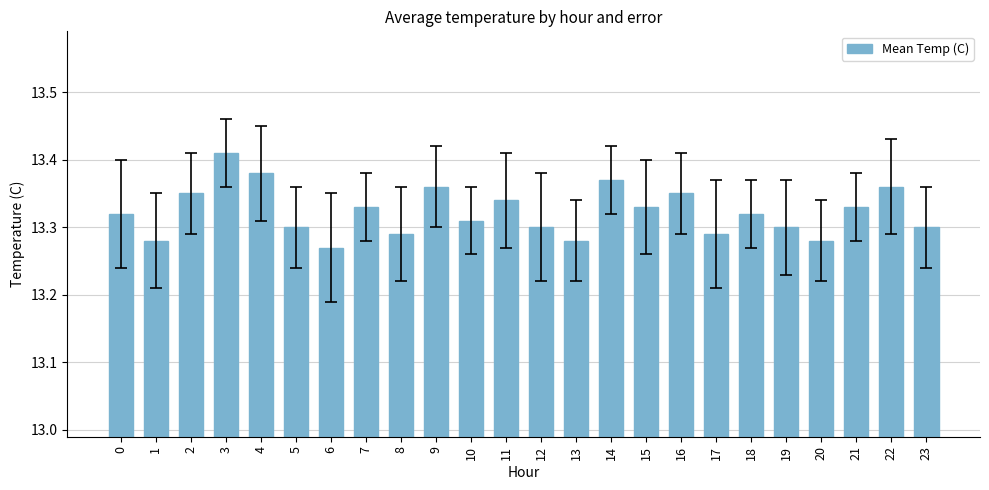

What is the difference between the values at 14 and 23?

0.1